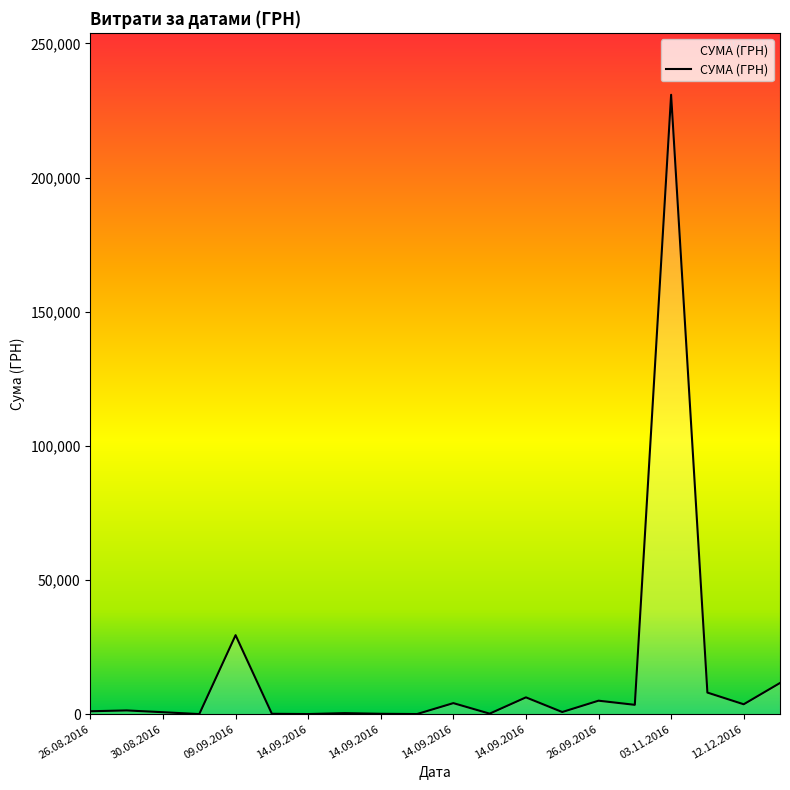

Does the chart have visible grid lines?

No